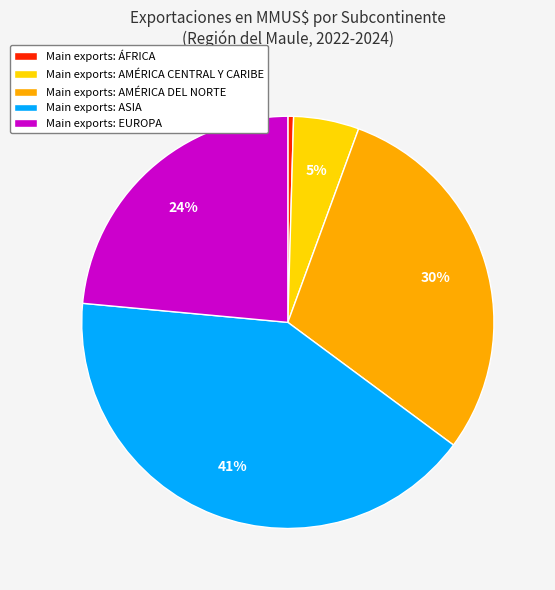

What is the smallest slice in the pie chart?

Main exports: ÁFRICA